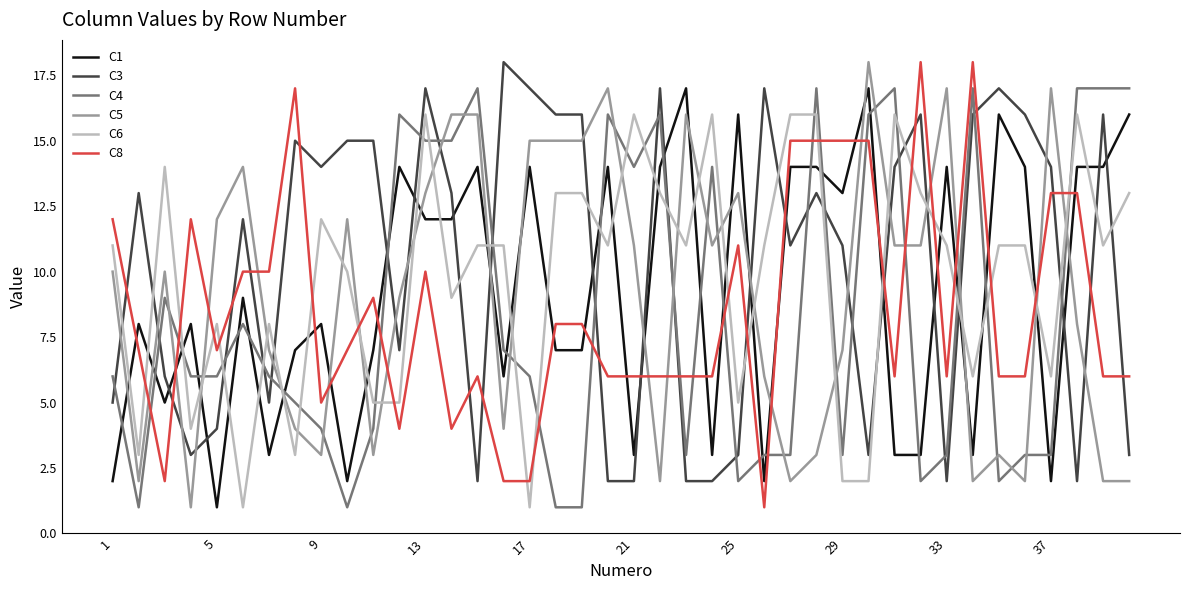

After their last crossing, which series has the higher values: C8 or C3?

C8